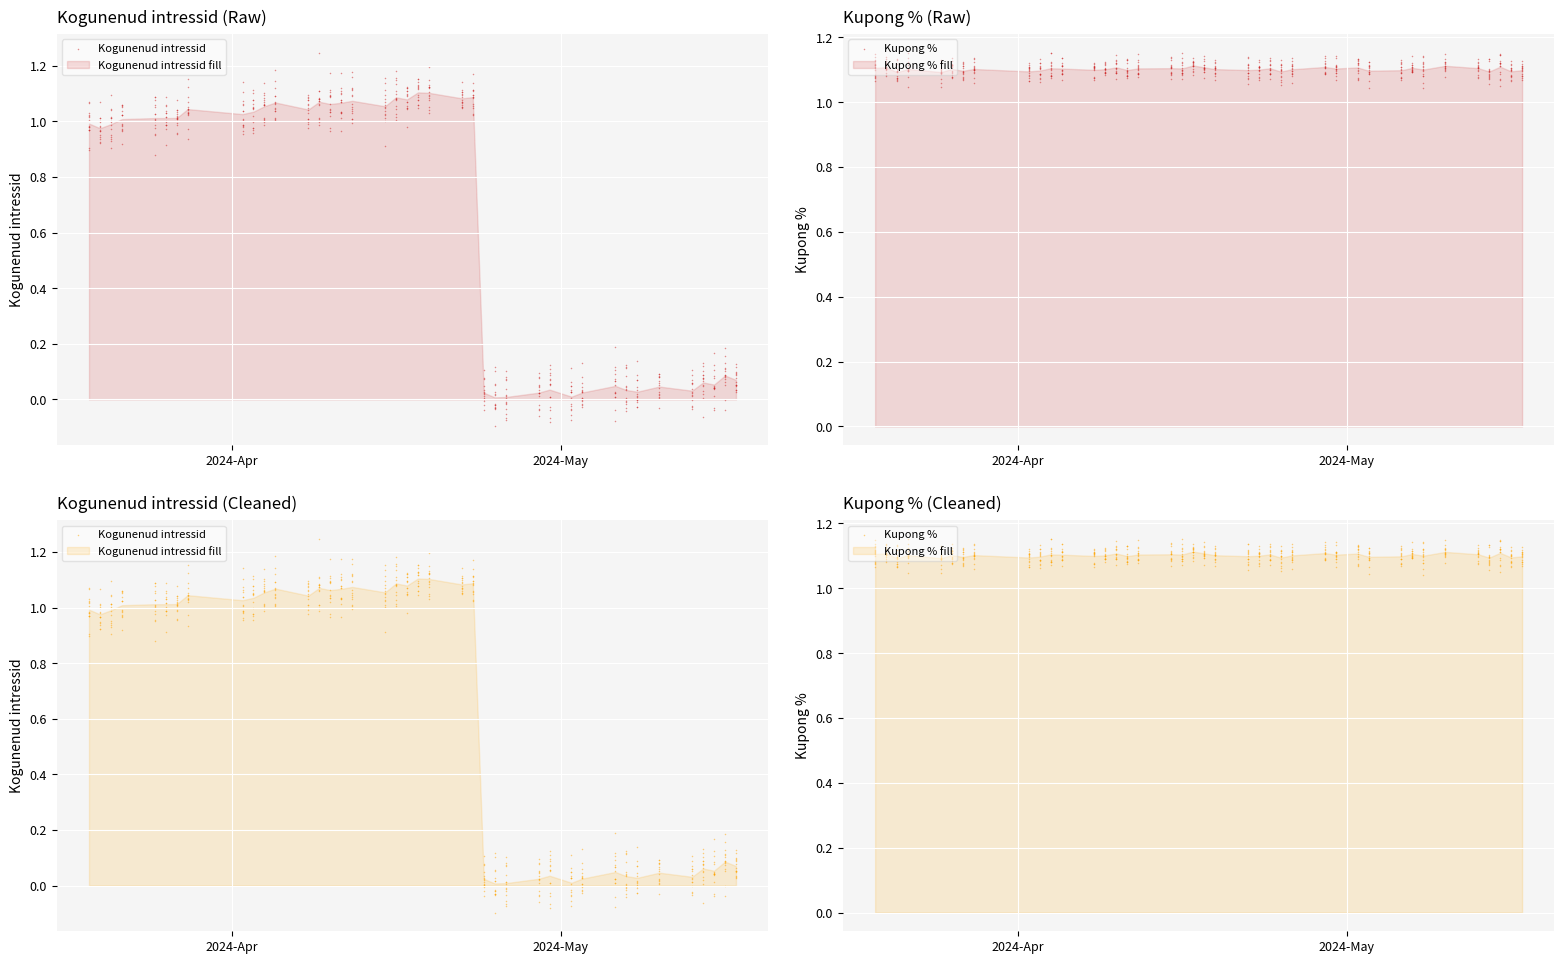

At which category is the sum across all series the highest?

2024-04-23